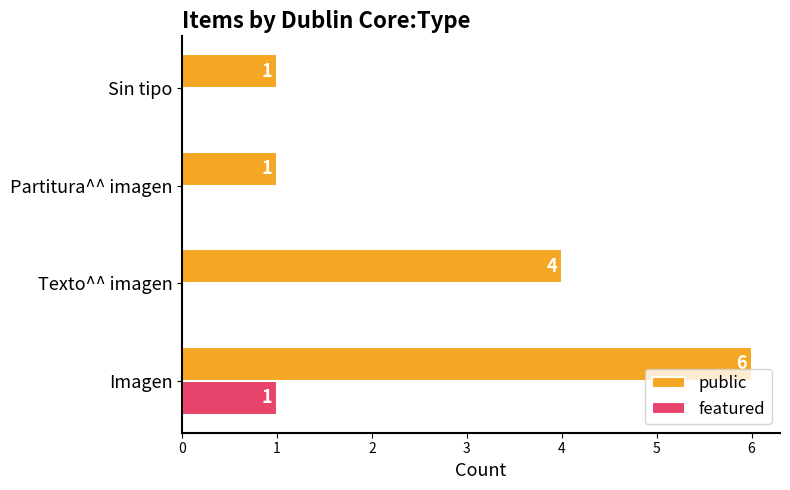

Count the number of categories in the chart.

4